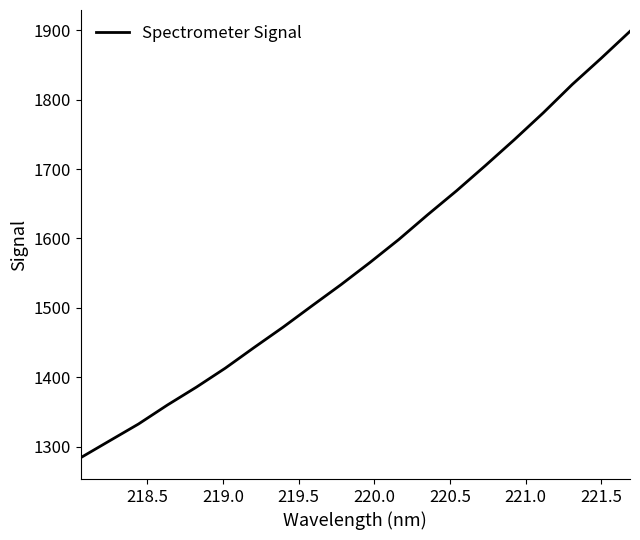

What is the greatest value displayed?

1898.4